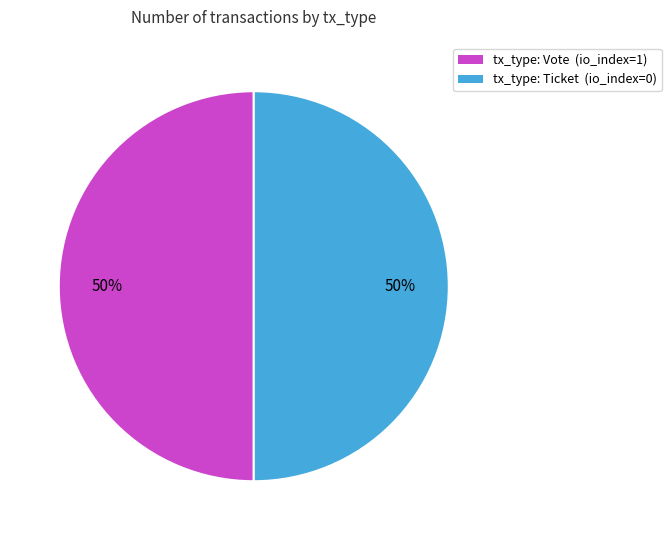

To the nearest percent, what is the average slice percentage?

50%